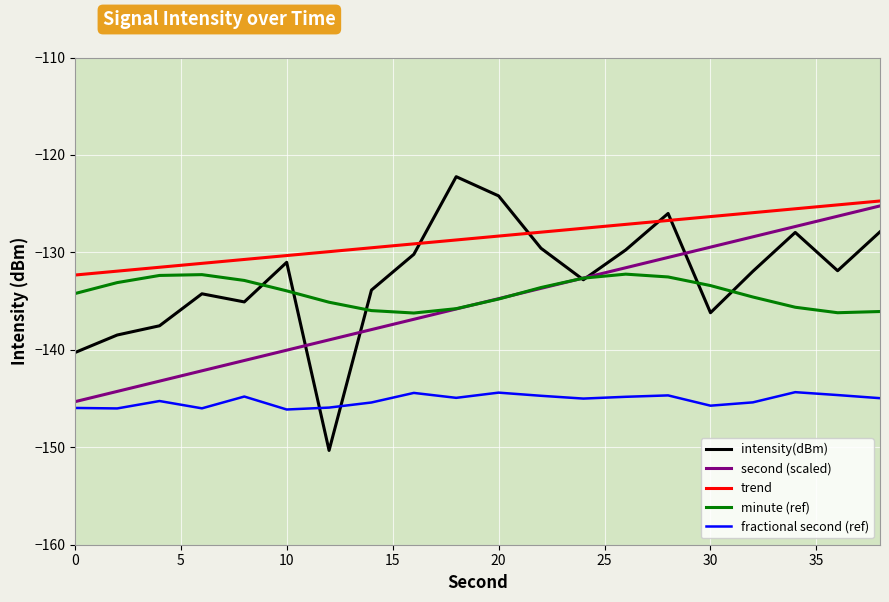

Reading left to right, what are all the values shown in this chart?

intensity(dBm): -140.3	-138.5	-137.5	-134.2	-135.1	-131.0	-150.3	-133.9	-130.2	-122.2	-124.2	-129.6	-132.8	-129.7	-126.0	-136.2	-131.9	-128.0	-131.9	-127.9
second (scaled): -145.3	-144.3	-143.2	-142.2	-141.1	-140.0	-139.0	-137.9	-136.9	-135.8	-134.7	-133.7	-132.6	-131.6	-130.5	-129.5	-128.4	-127.3	-126.3	-125.2
trend: -132.3	-131.9	-131.5	-131.1	-130.7	-130.3	-129.9	-129.5	-129.1	-128.7	-128.3	-127.9	-127.5	-127.1	-126.7	-126.3	-125.9	-125.5	-125.1	-124.7
minute (ref): -134.2	-133.1	-132.4	-132.3	-132.9	-133.9	-135.1	-136.0	-136.2	-135.8	-134.8	-133.6	-132.6	-132.2	-132.5	-133.4	-134.6	-135.6	-136.2	-136.1
fractional second (ref): -146.0	-146.0	-145.3	-146.0	-144.8	-146.1	-145.9	-145.4	-144.4	-144.9	-144.4	-144.7	-145.0	-144.8	-144.7	-145.7	-145.4	-144.3	-144.6	-145.0